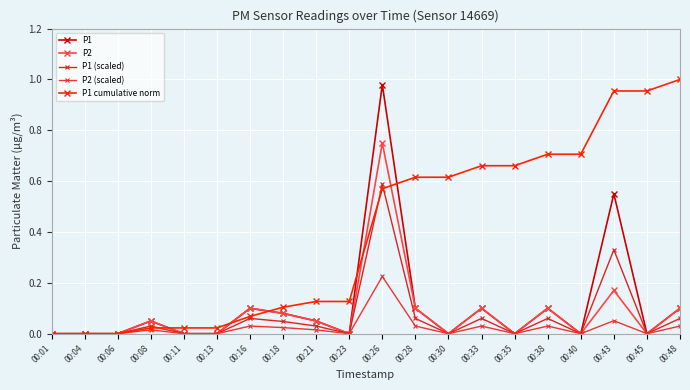

Count the number of data series in this chart.

5